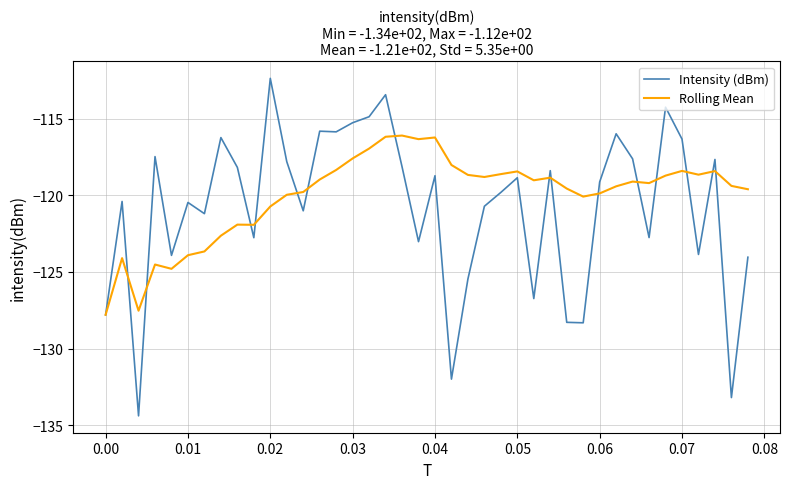

Which series has the largest total across all categories?

Rolling Mean